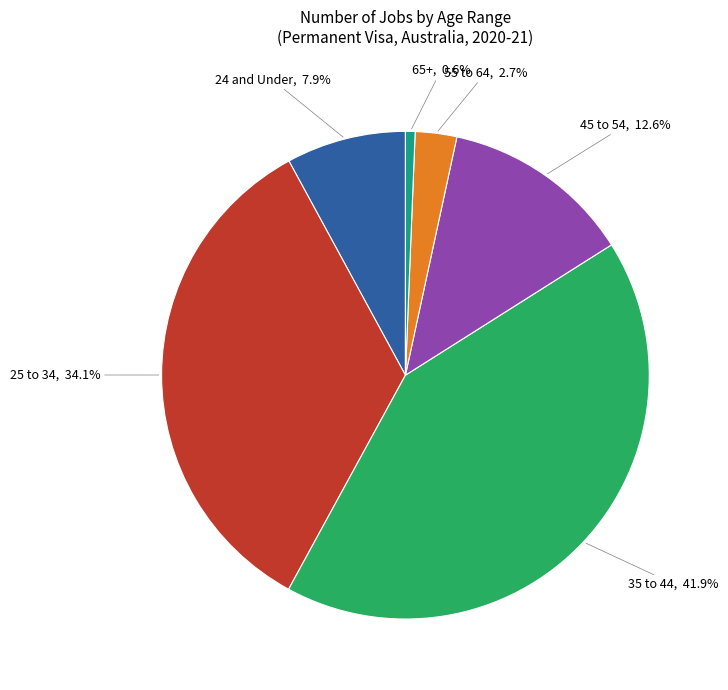

Does any single category account for the majority?

No